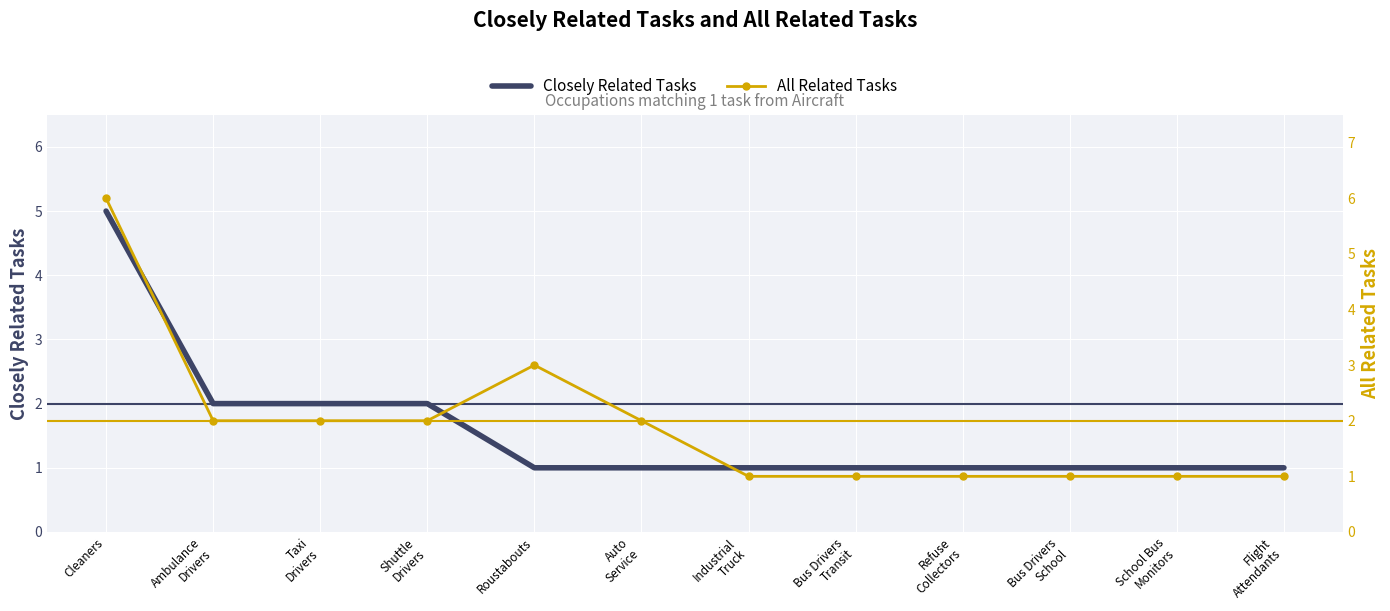

What is the label of the 11th point from the left?

School Bus
Monitors